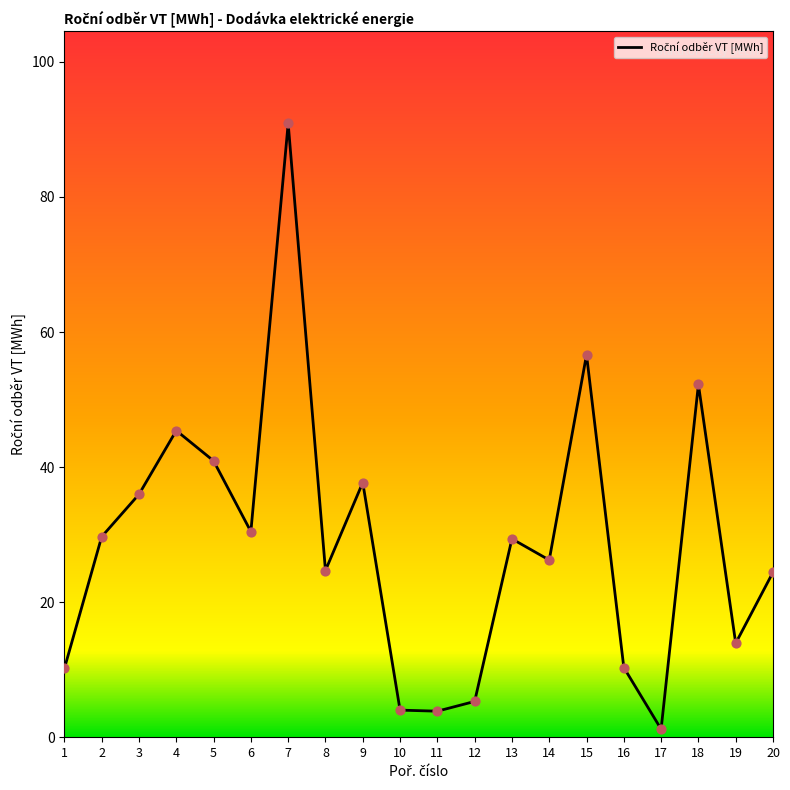

Which has a higher value, 20 or 9?

9